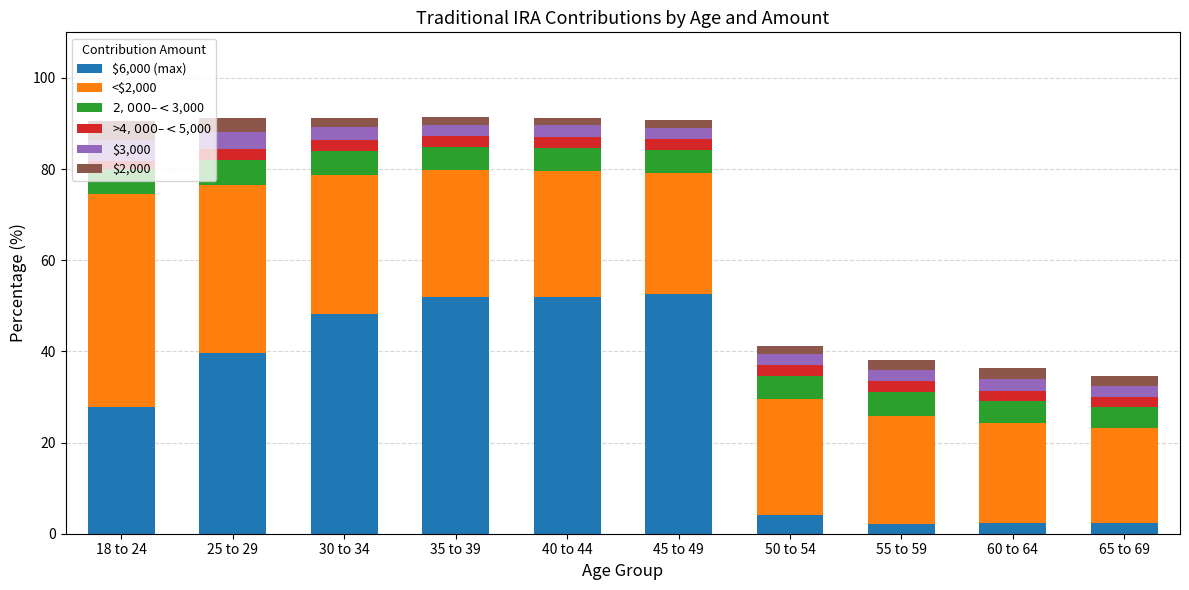

What is the total value across all series at 25 to 29?

91.1